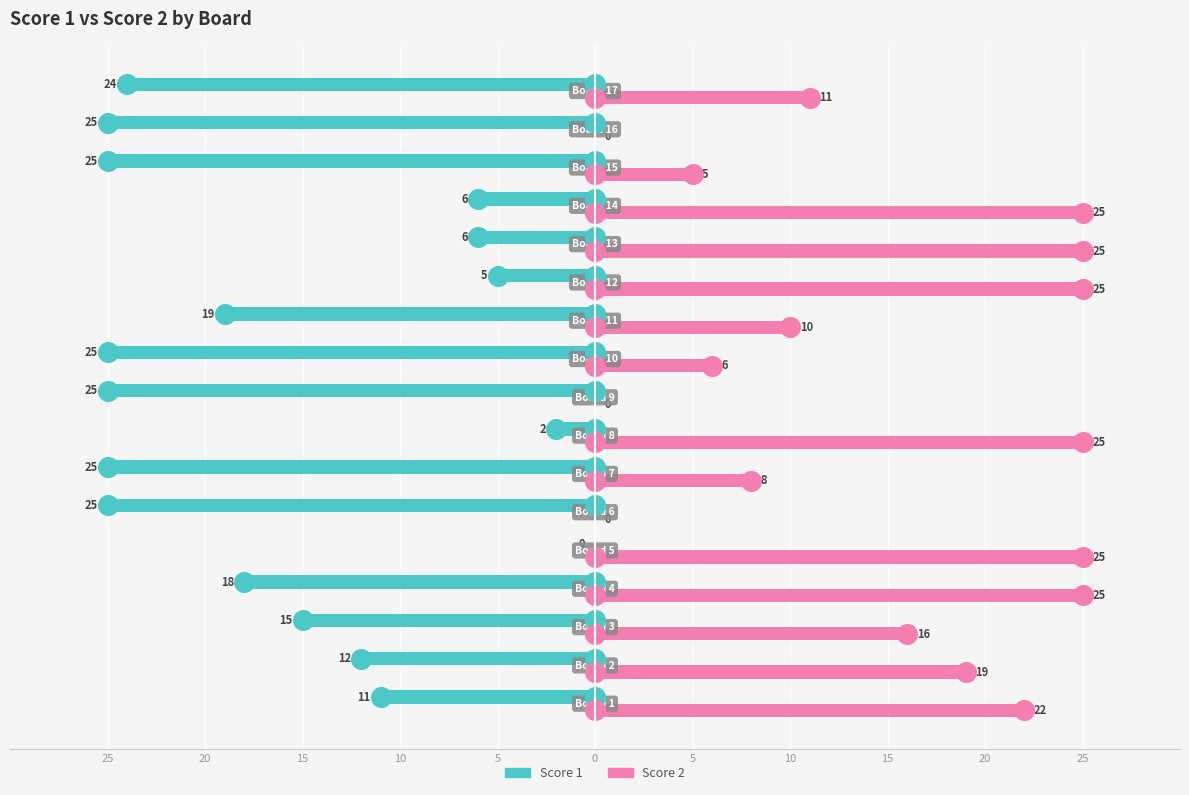

Which series reaches the maximum Y coordinate?

Score 2